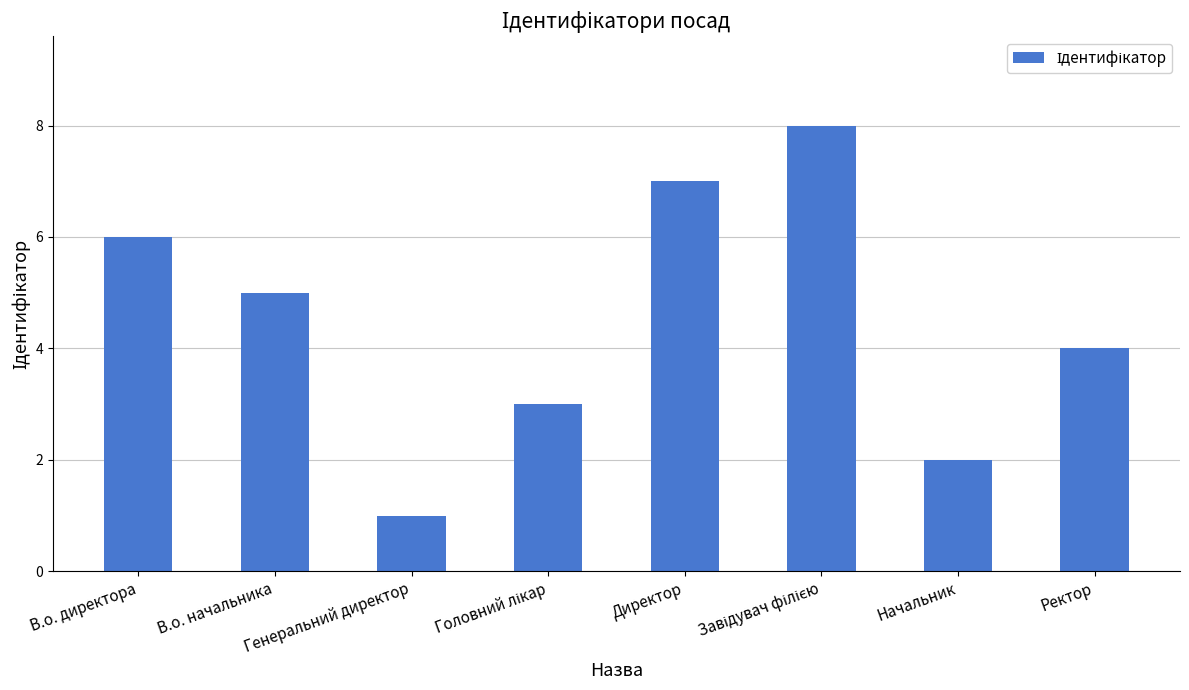

The value at В.о. директора is 1. True or false?

False